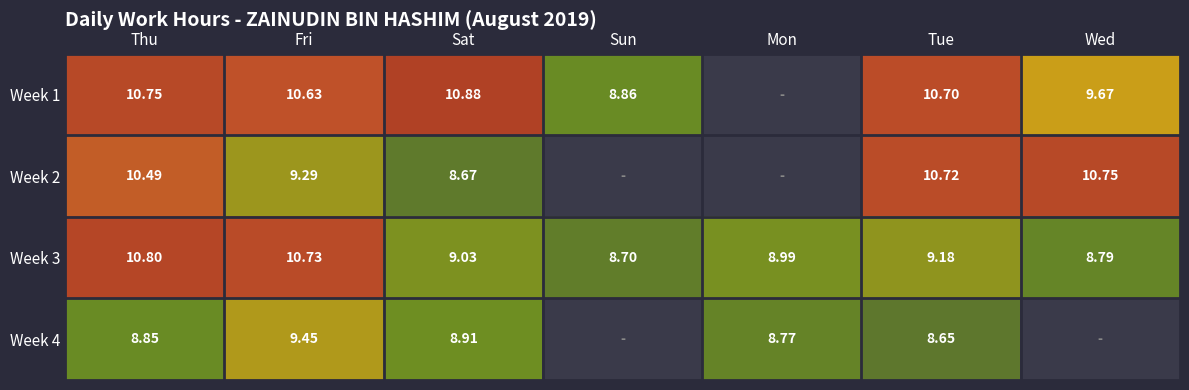

What is the difference between the maximum and minimum values in the Week 3 series?

2.1